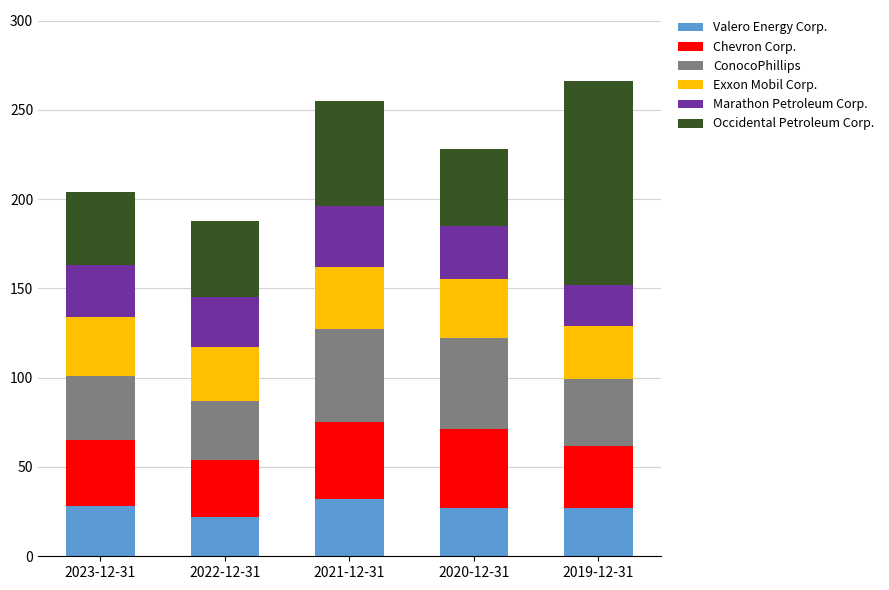

Which category has the highest value in the Valero Energy Corp. series?

2021-12-31